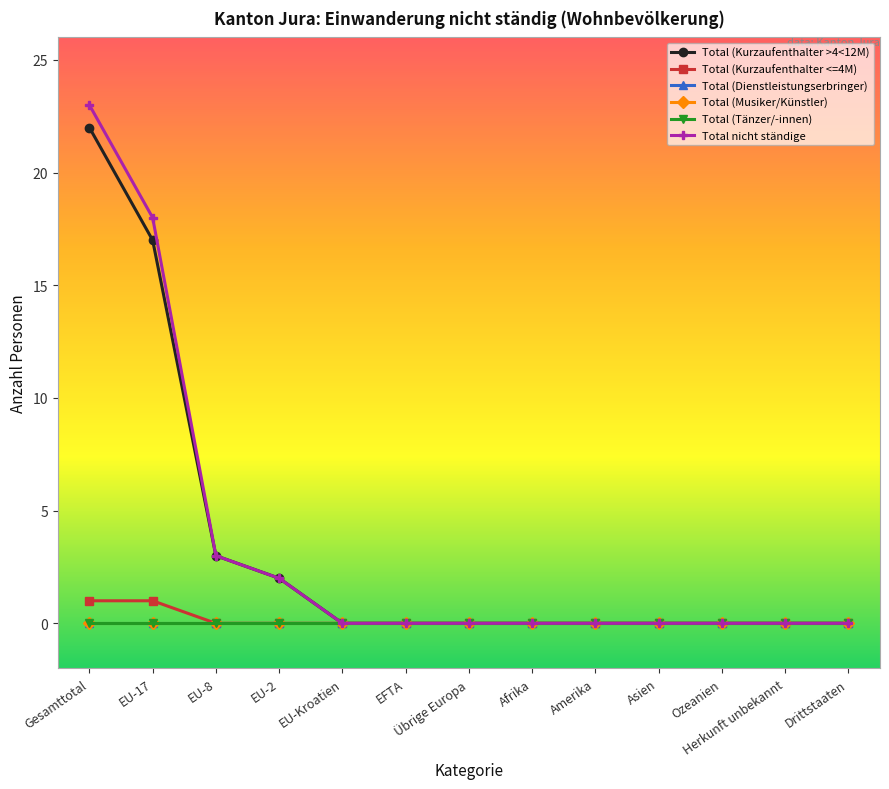

How many categories are shown in the chart?

13